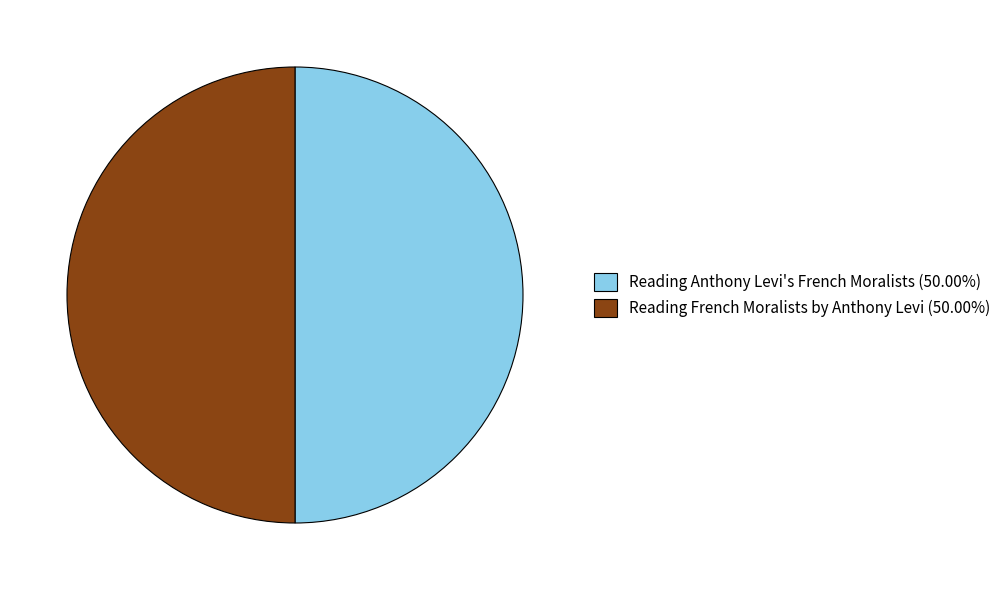

Do Reading French Moralists by Anthony Levi (50.00%) and Reading Anthony Levi's French Moralists (50.00%) together represent more than half of the pie?

Yes